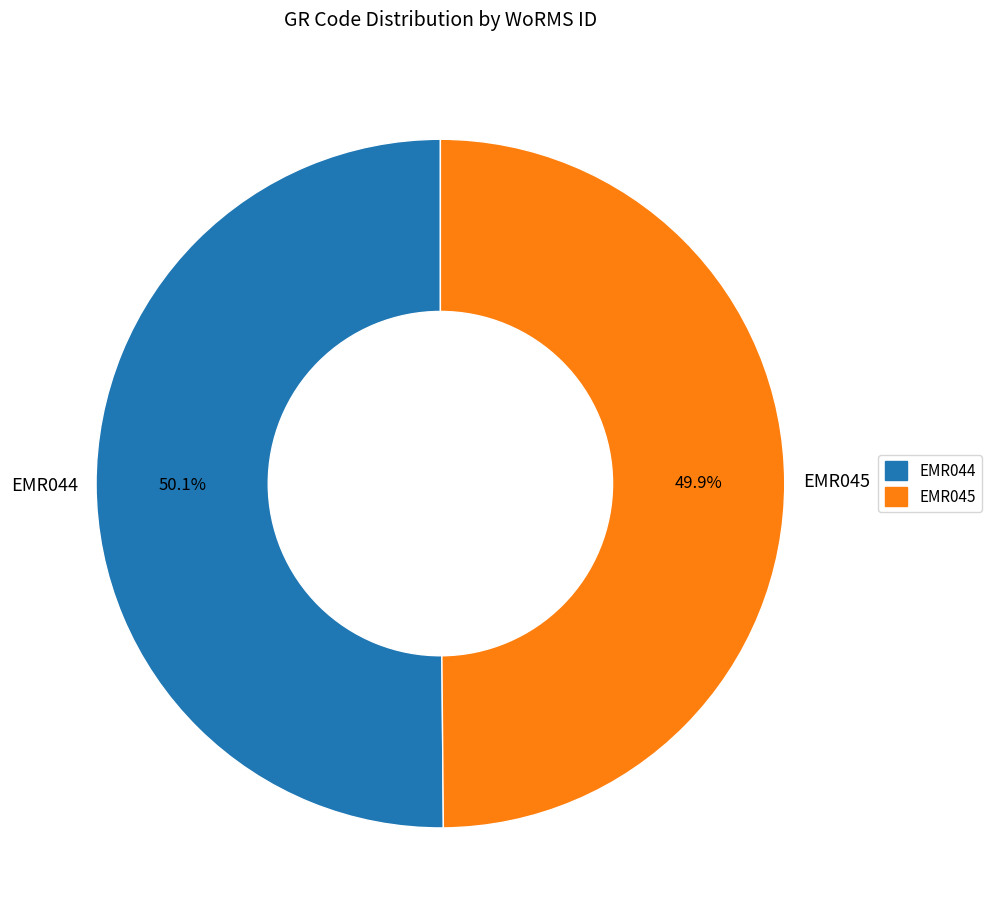

Approximately how many times larger is the value at EMR044 compared to EMR045?

1.0